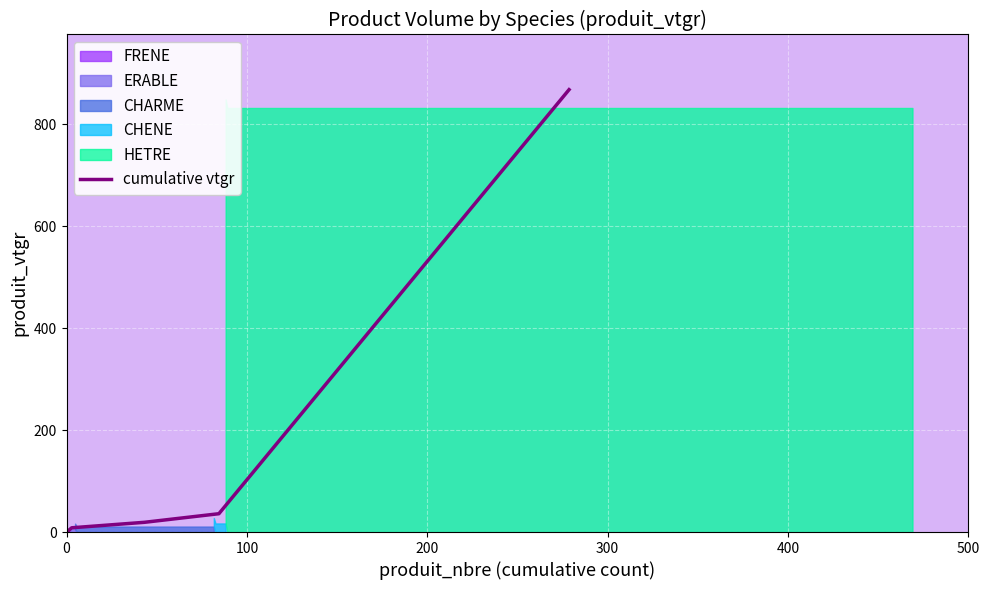

What is the highest value of the cumulative vtgr series?

867.9